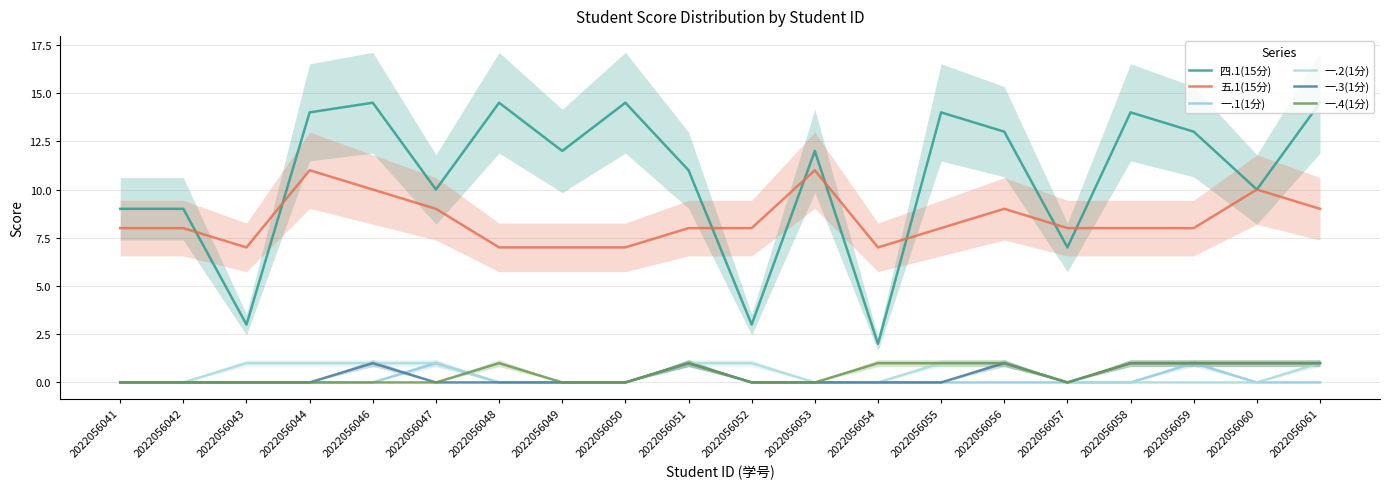

Count the 一.3(1分) values in the range 0 to 1.

20